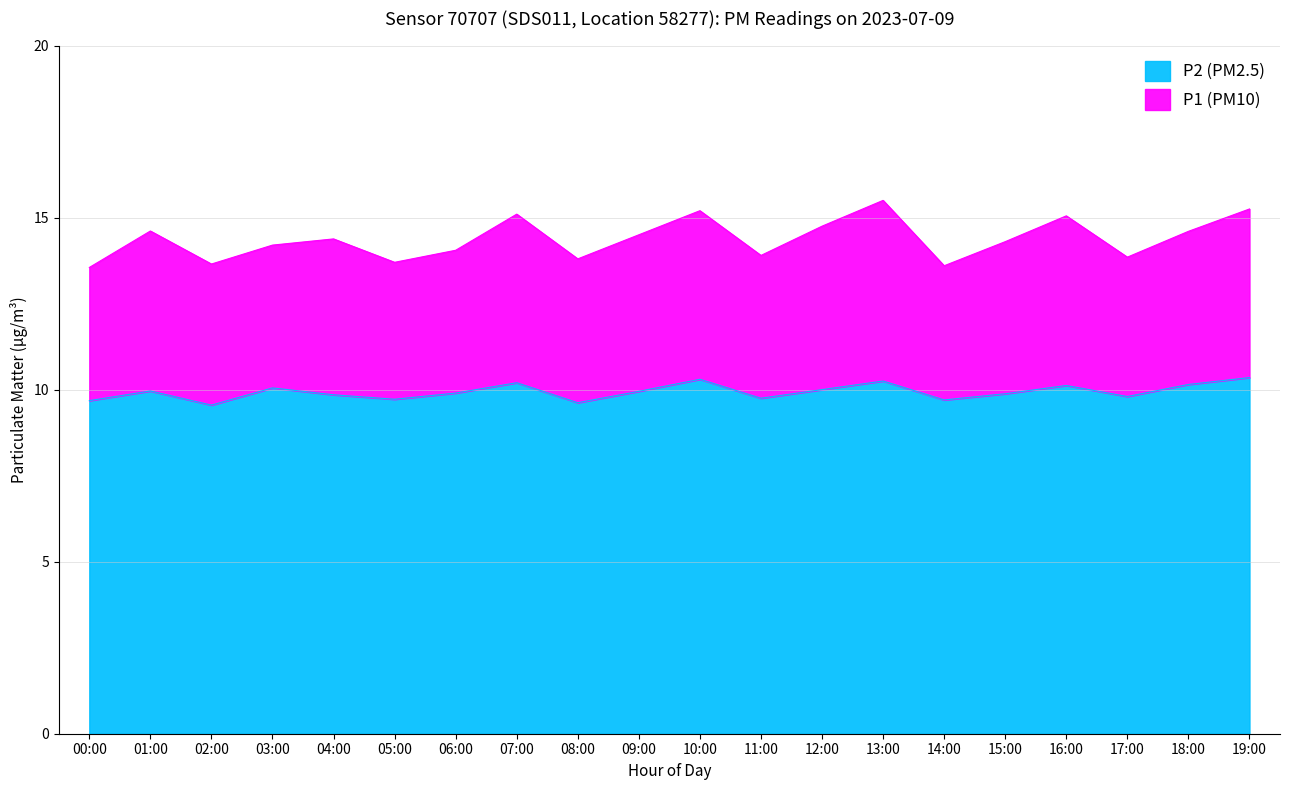

True or false: P2 has more than 0 interior local peaks.

True